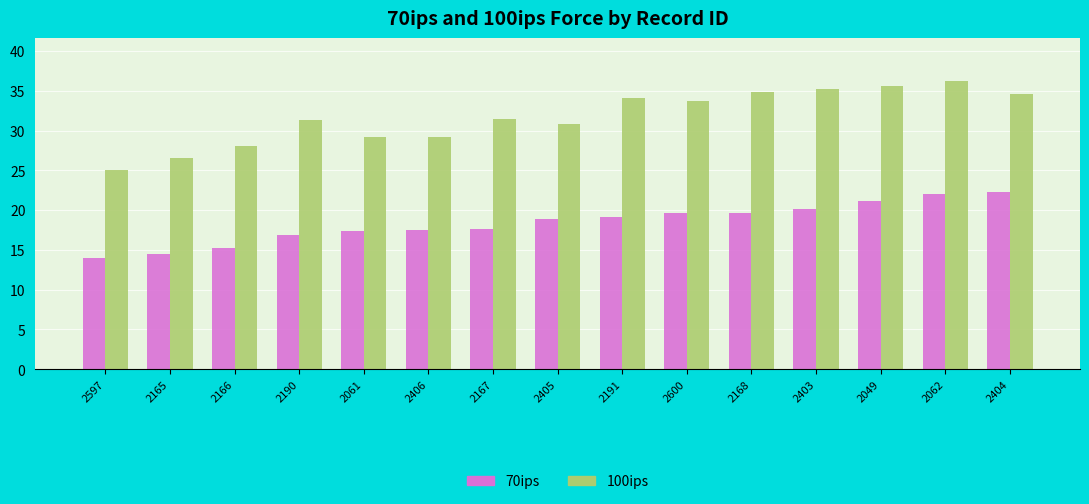

True or false: 100ips has a value of 35.2 at 2403.

True